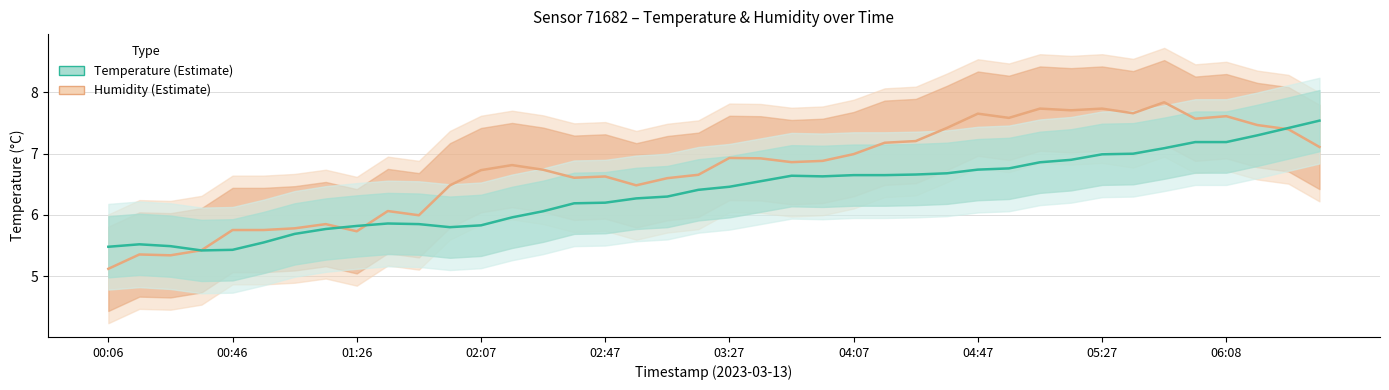

List the series in order of their overall mean, lowest first.

temperature, humidity